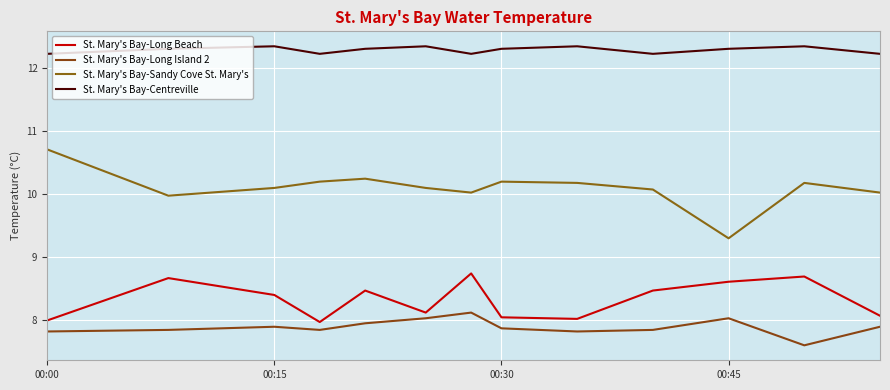

Which series has the largest range (max minus min)?

St. Mary's Bay-Sandy Cove St. Mary's